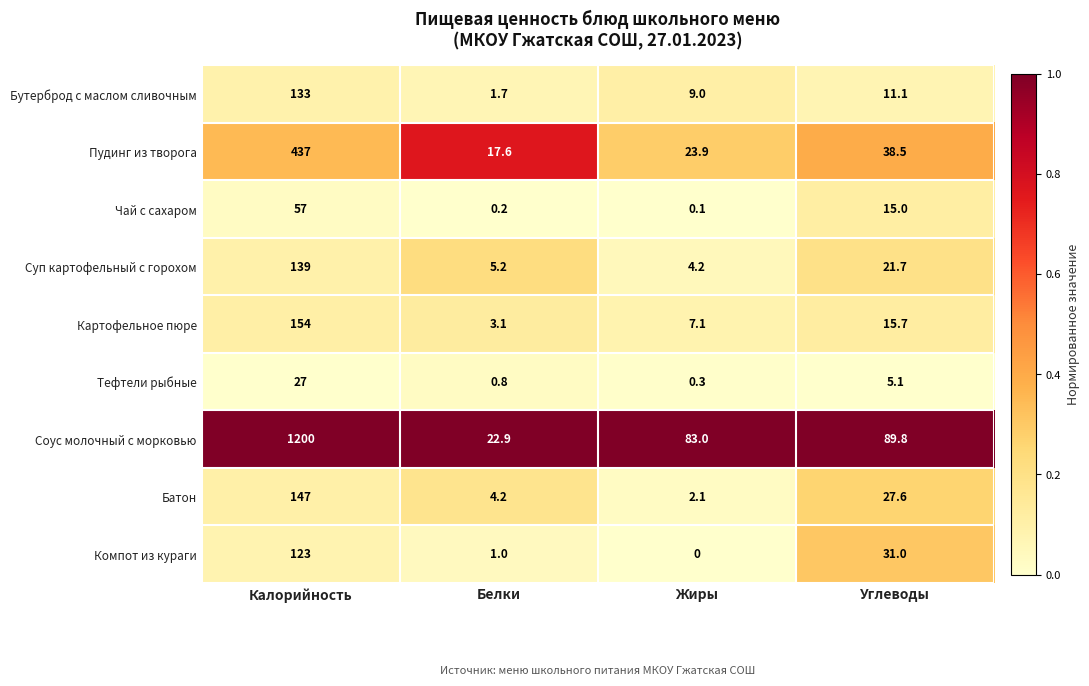

The value of Бутерброд с маслом сливочным at Калорийность is 29.7. True or false?

False